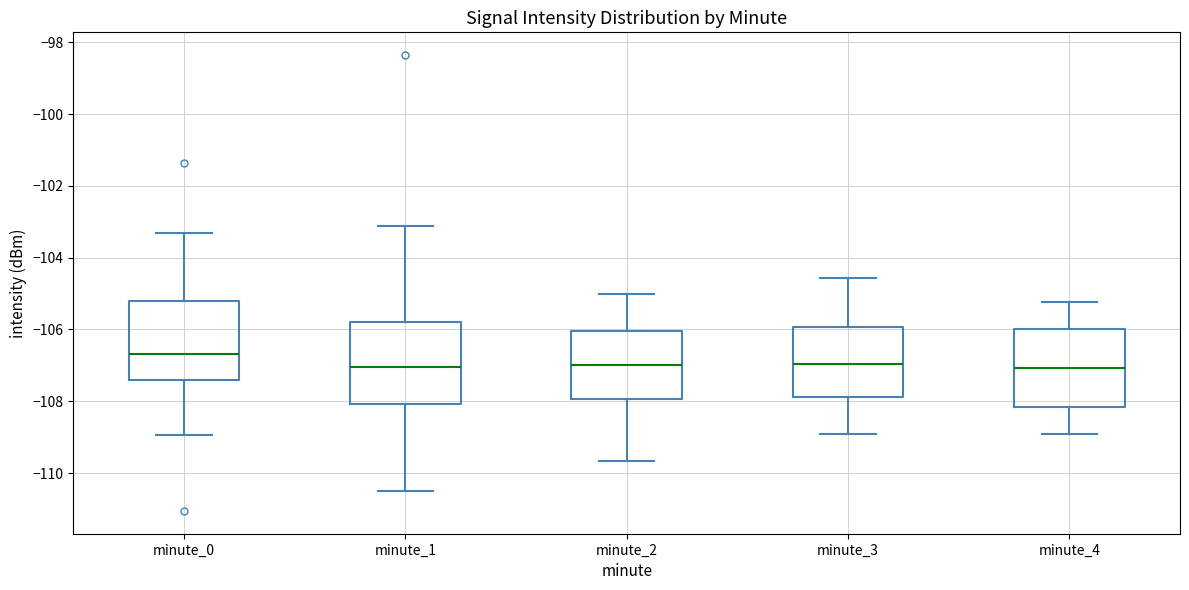

Where does the median line of the box for minute_0 sit on the y-axis? The values are not printed on the chart, so give them approximately, as read against the axis.

-106.6